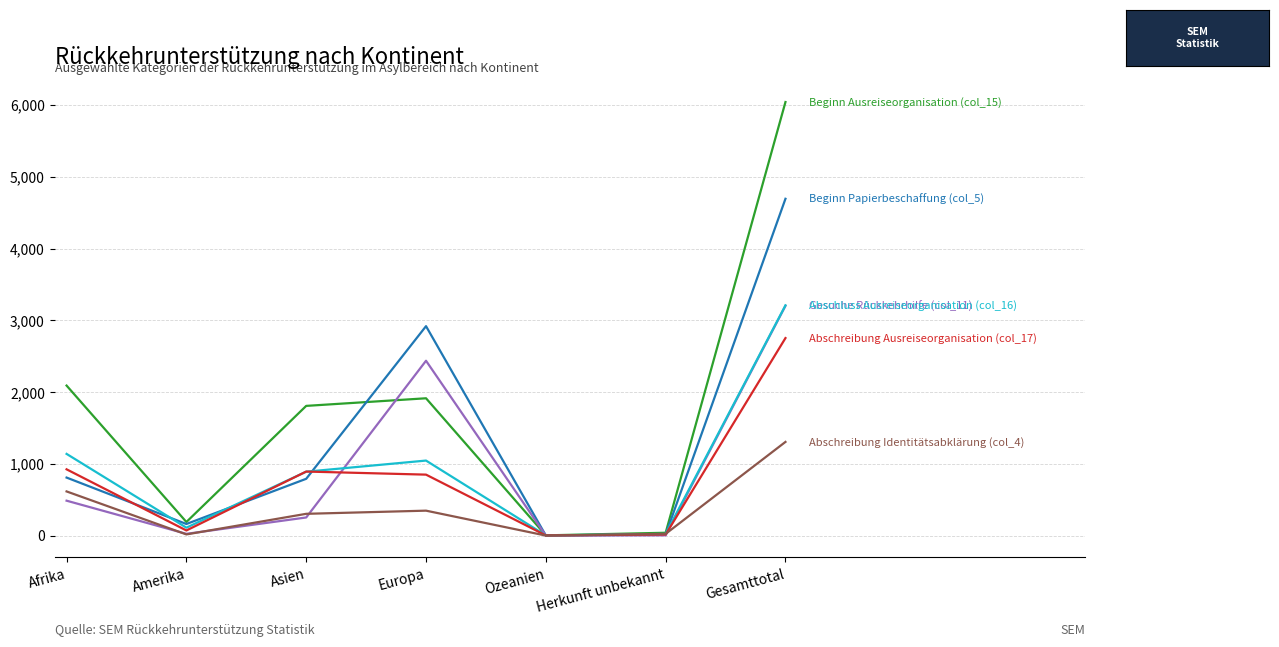

What is the greatest value displayed?

6041